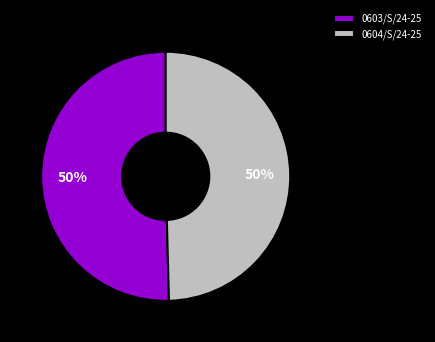

To the nearest percent, what is the combined percentage of 0603/S/24-25 and 0604/S/24-25?

100%